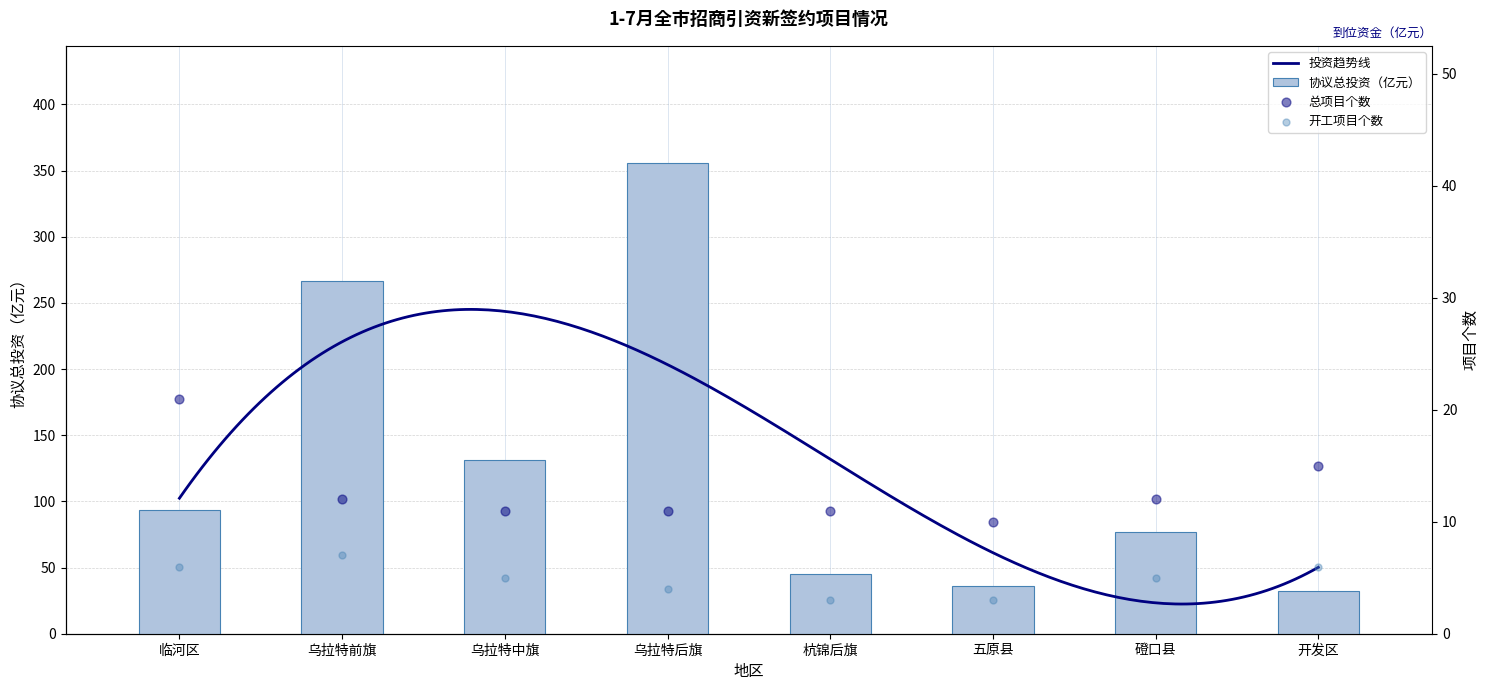

What is the highest value of the 协议总投资（亿元） series?

355.4